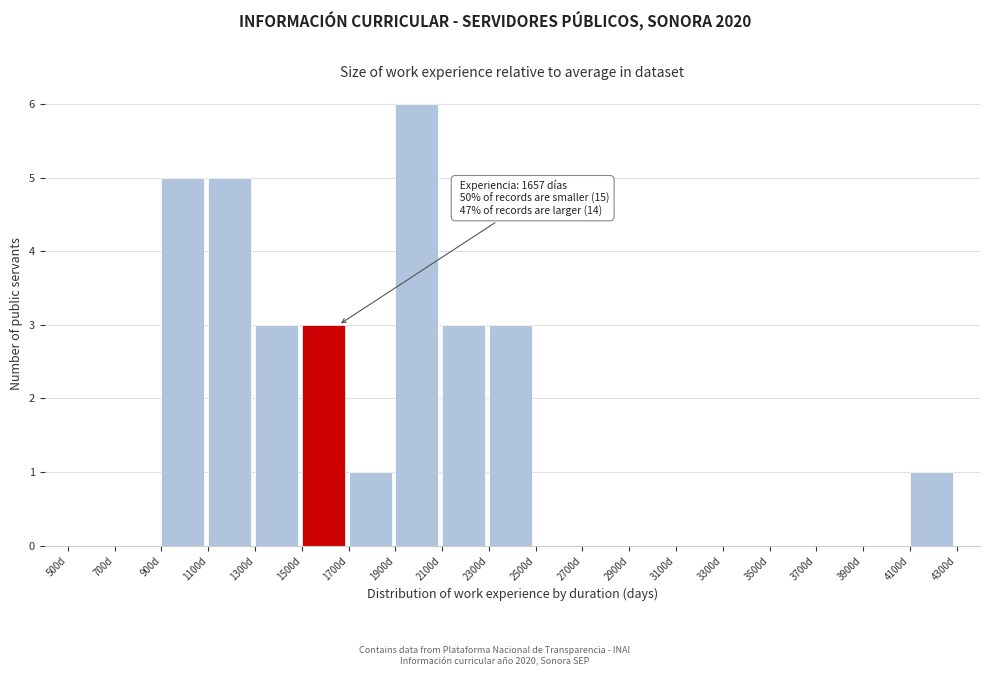

Which range on the x-axis has the tallest bar?

1900 to 2100